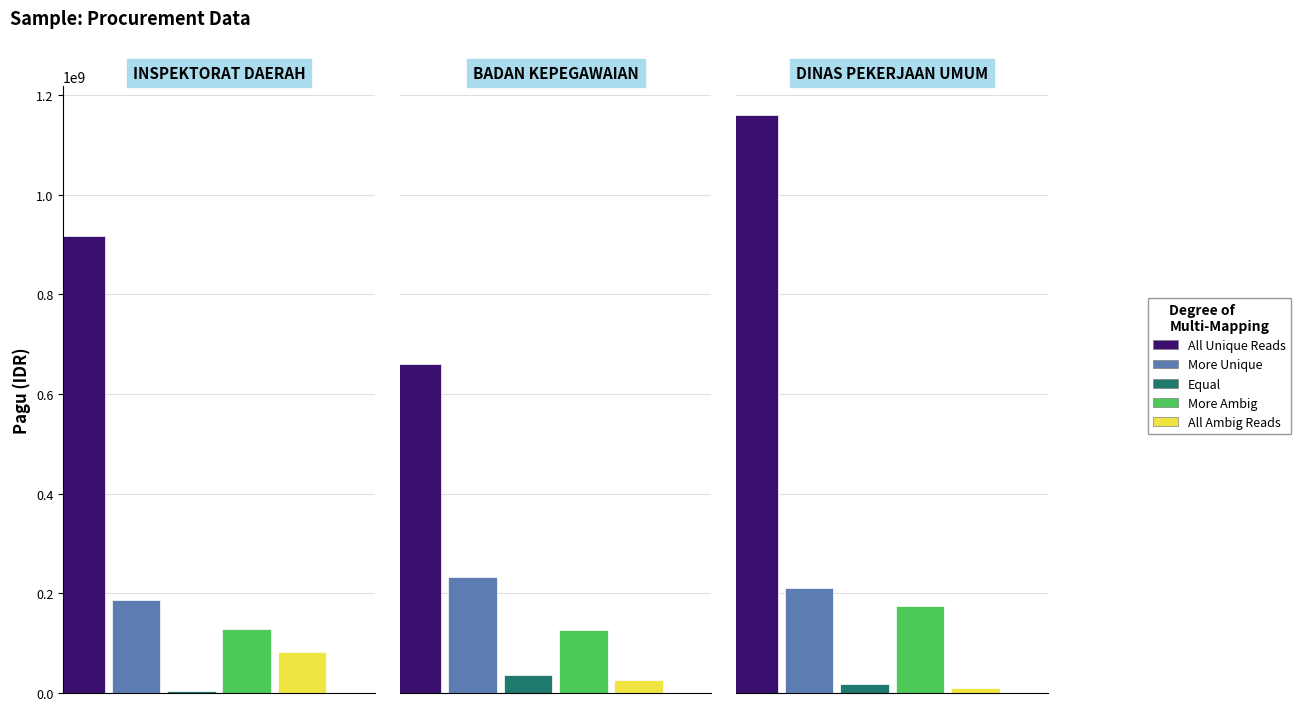

What is the sum of all Equal values?

57431400